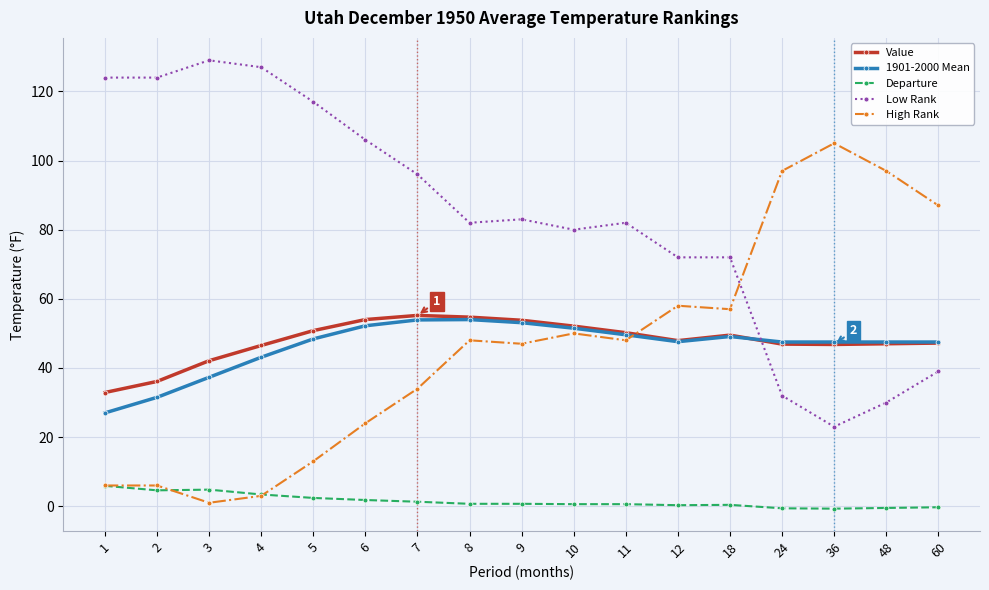

True or false: Low Rank has more than 1 interior local peaks.

True